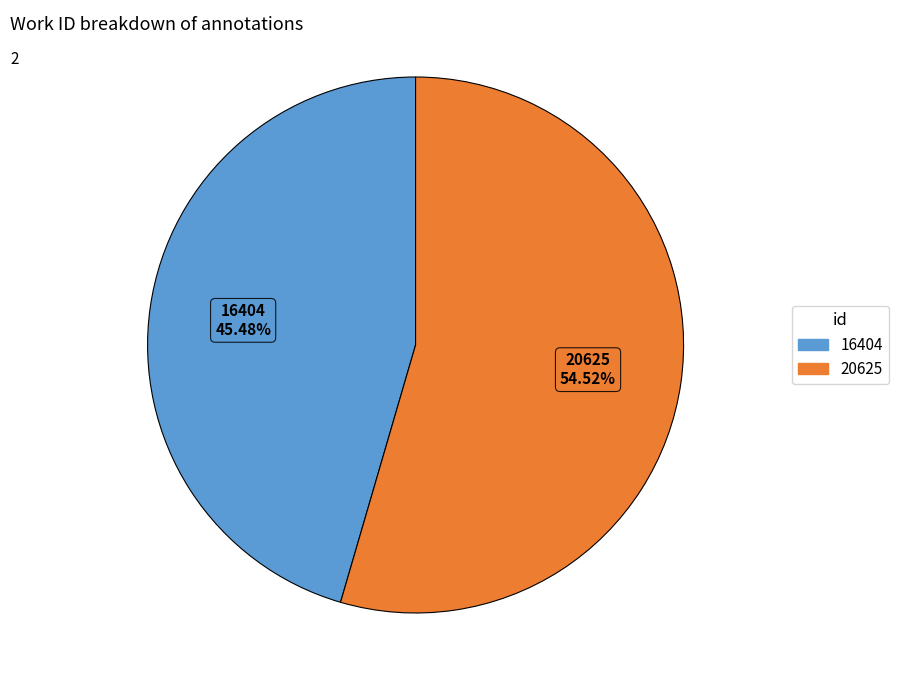

Approximately how many times larger is the value at 16404 compared to 20625?

0.8